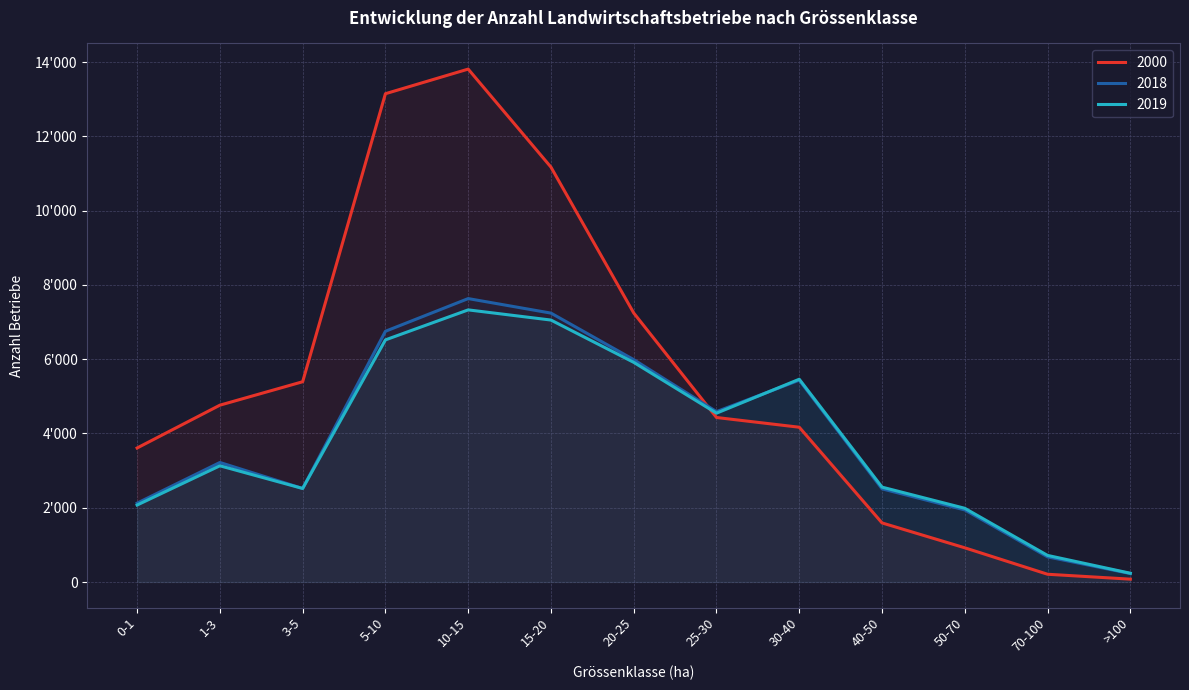

Reading left to right, list all the values displayed in this chart.

2000: 0-1=3609	1-3=4762	3-5=5393	5-10=13149	10-15=13812	15-20=11172	20-25=7244	25-30=4430	30-40=4168	40-50=1591	50-70=921	70-100=209	>100=77
2018: 0-1=2123	1-3=3219	3-5=2519	5-10=6752	10-15=7632	15-20=7241	20-25=5988	25-30=4588	30-40=5435	40-50=2509	50-70=1941	70-100=677	>100=228
2019: 0-1=2073	1-3=3130	3-5=2519	5-10=6520	10-15=7328	15-20=7054	20-25=5915	25-30=4547	30-40=5460	40-50=2555	50-70=1985	70-100=716	>100=236